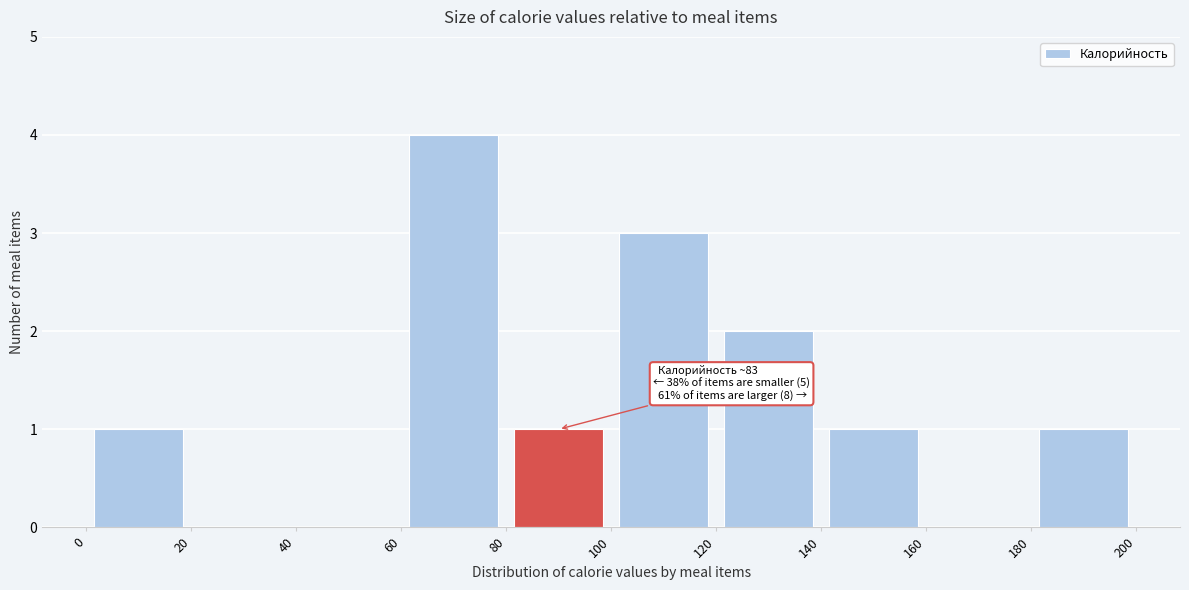

Over which range of the x-axis is the bar tallest?

60 to 80